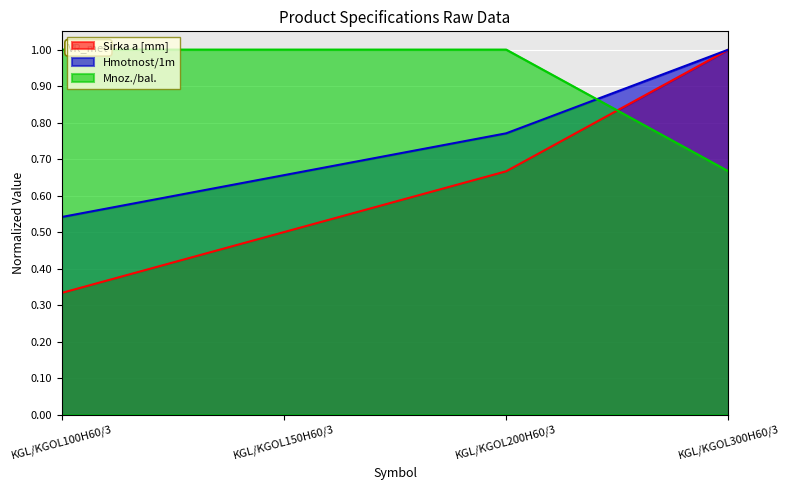

The value of Hmotnost/1m at KGL/KGOL300H60/3 is 1.4. True or false?

False